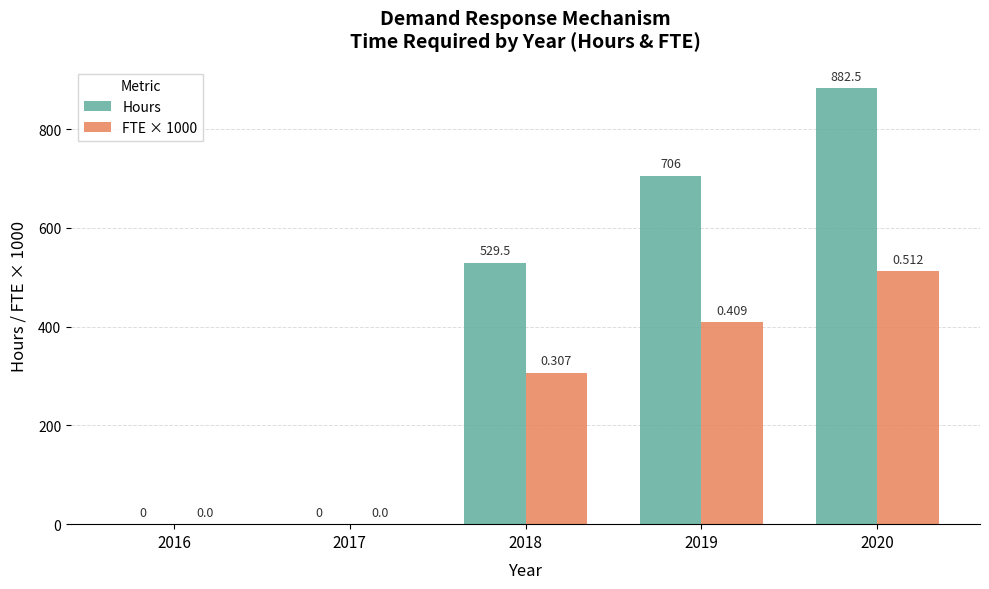

At which category does the chart reach its peak across all series?

2020